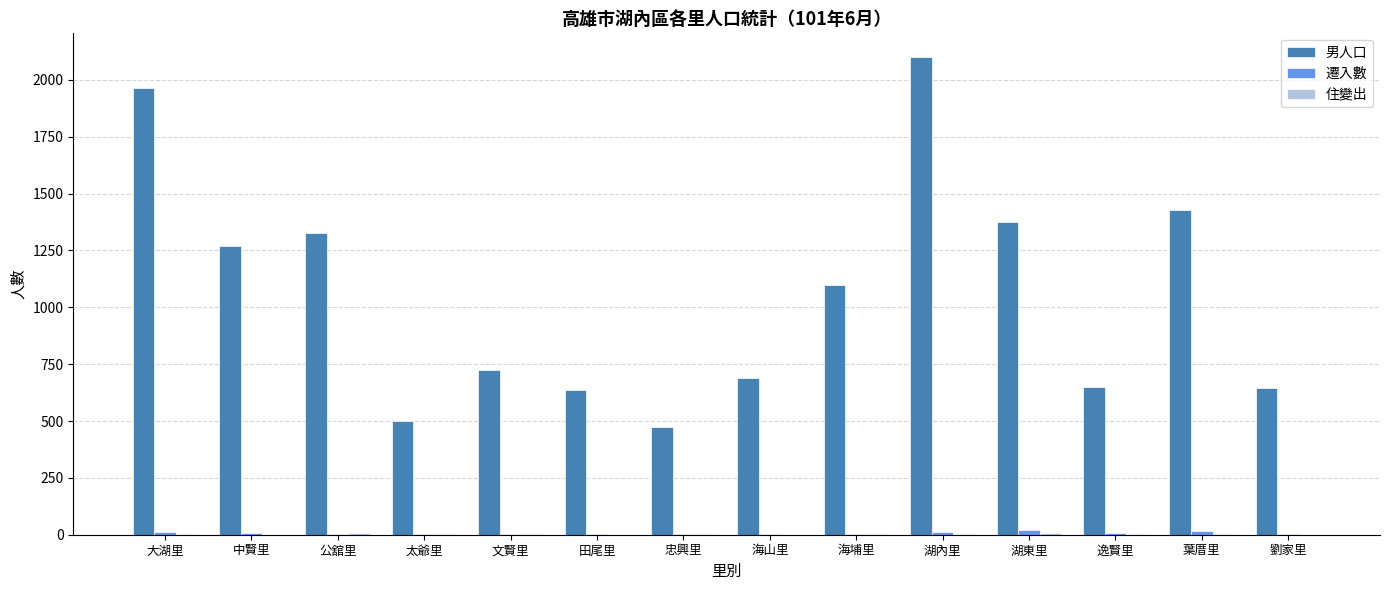

At which category is the sum across all series the highest?

湖內里